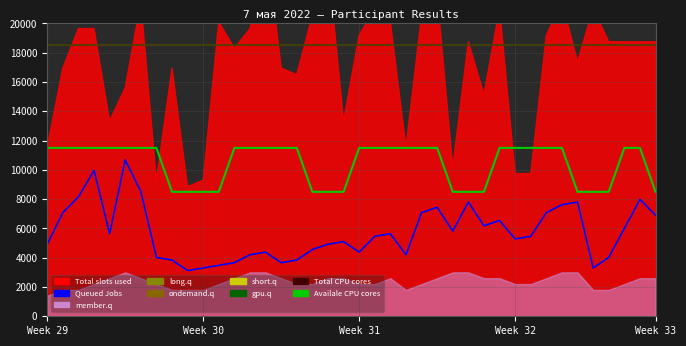

True or false: Queued Jobs and Available CPU cores cross at least once.

False